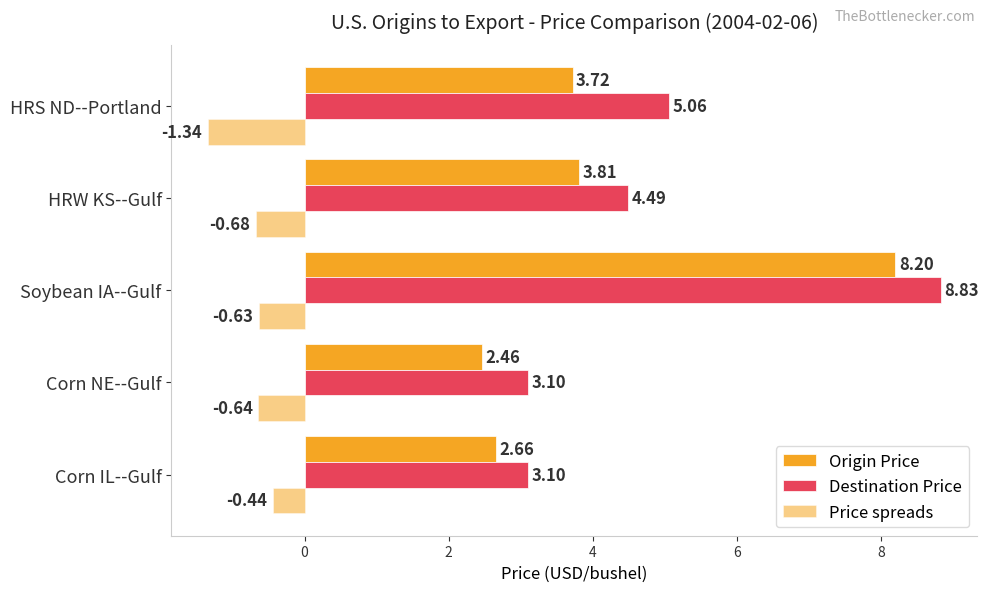

What is the difference between the maximum and minimum values in the Price spreads series?

0.9